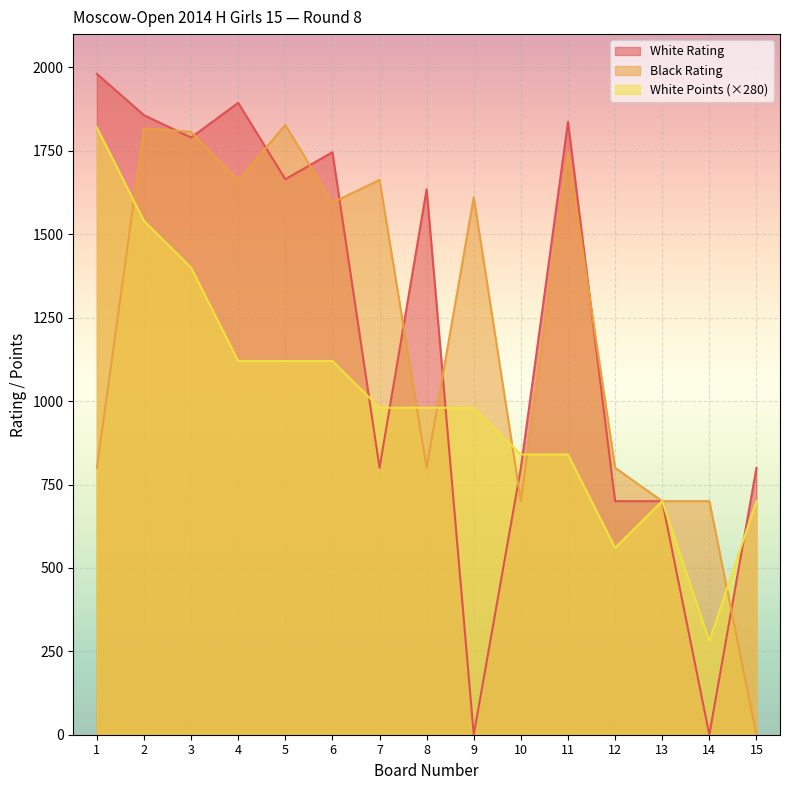

Where is Black Rating nearest to the value 914?

1